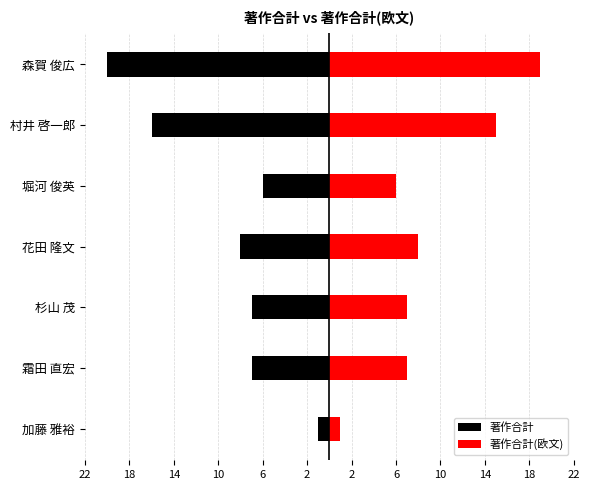

What are all the series names shown in the legend?

著作合計, 著作合計(欧文)